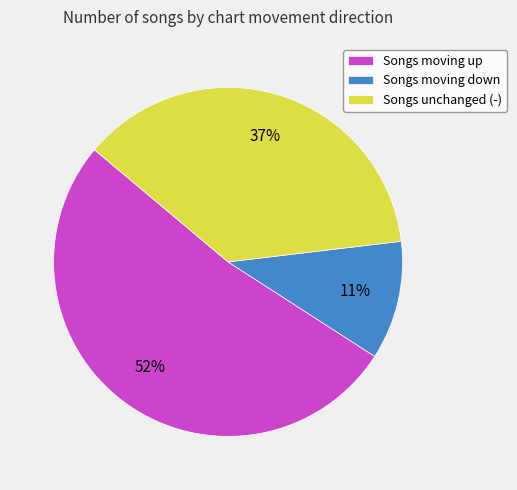

What percentage is the Songs moving down slice, to the nearest percent?

11%